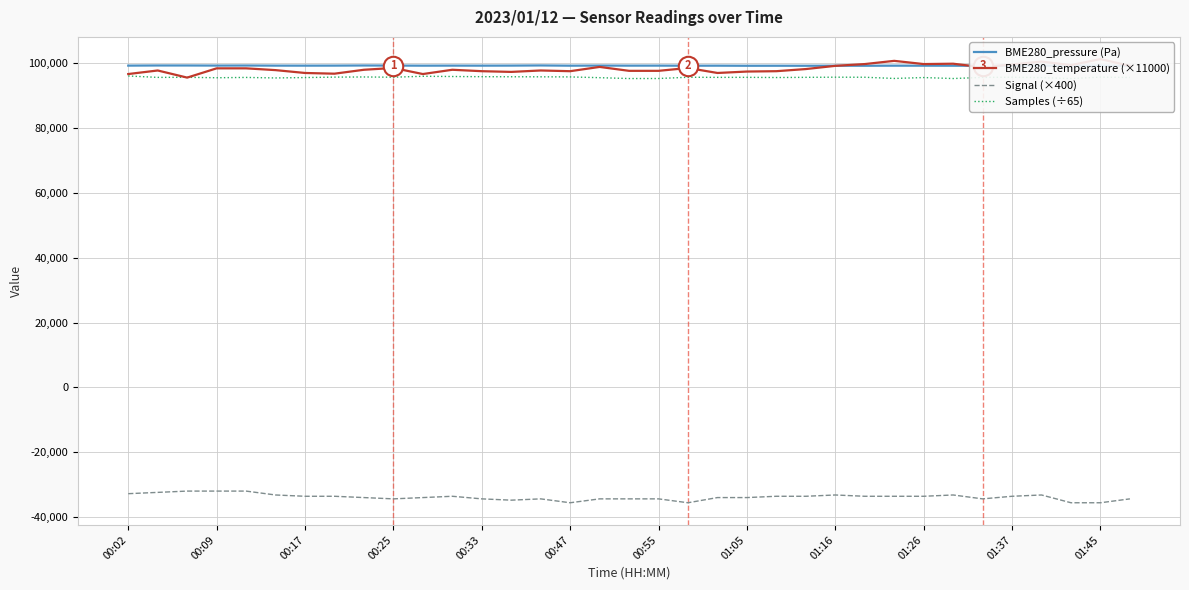

What is the maximum value for Signal (×400)?

-32000